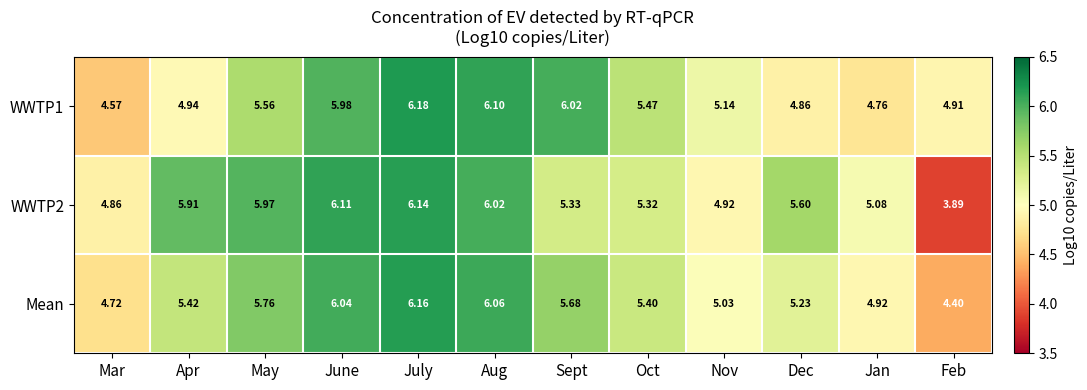

List the series in order of their overall mean, highest first.

WWTP2, Mean, WWTP1